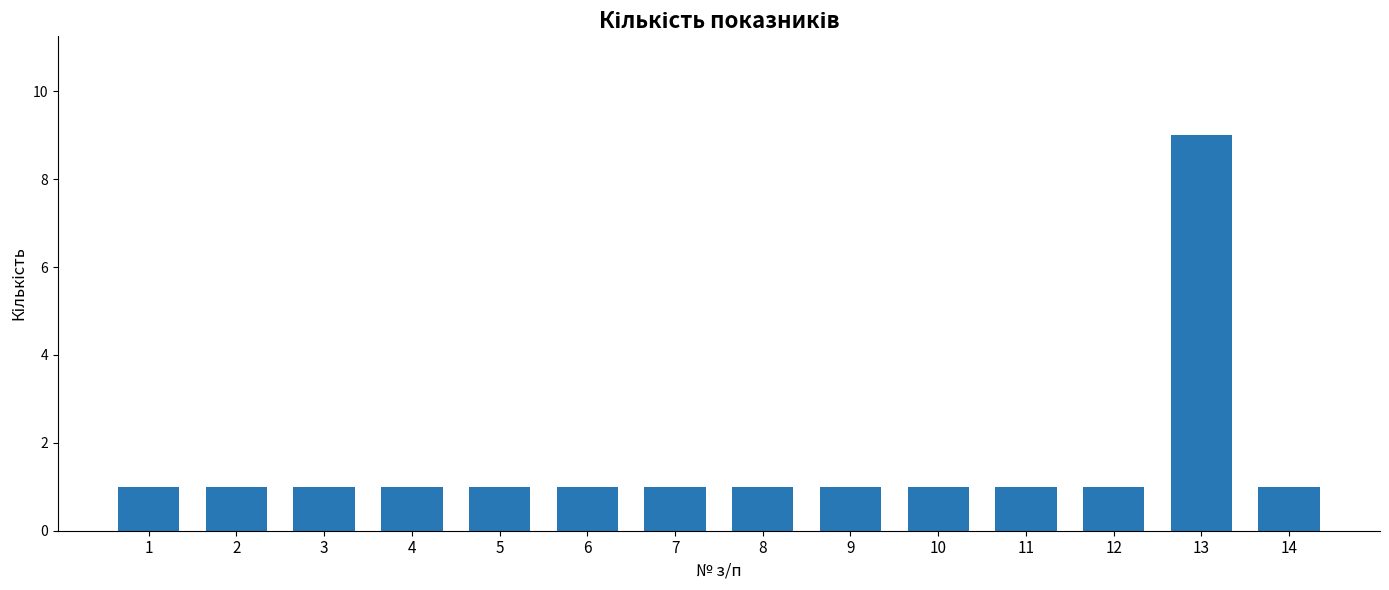

What value does the data have at 4?

1